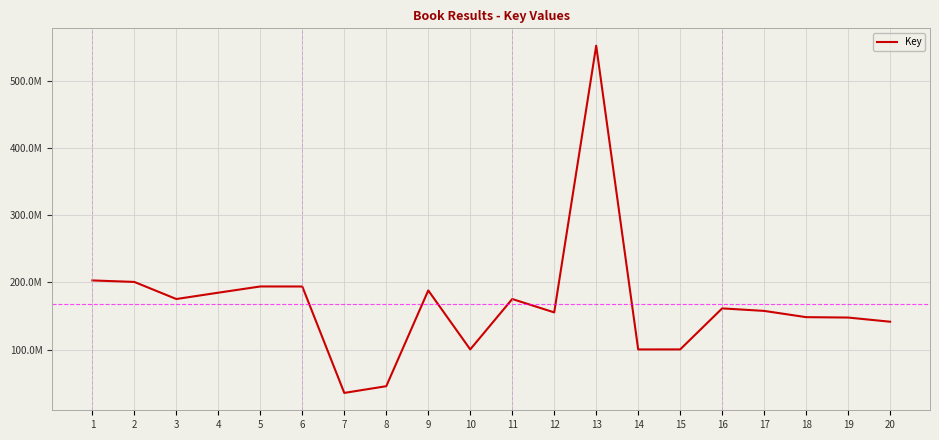

Reading left to right, list all the values displayed in this chart.

202821549	200587022	175179030	184604970	193843191	193801093	35590814	45589291	187940215	100276216	175178966	155310728	551798608	100215708	100273088	161253627	157511849	148217437	147630378	141434297